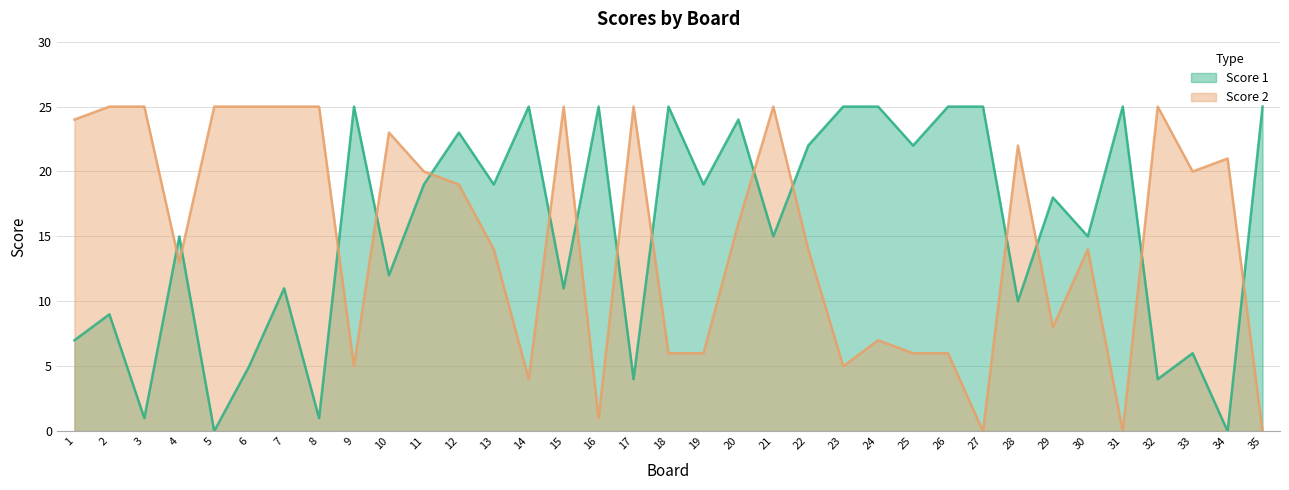

Between which two adjacent categories do Score 2 and Score 1 first intersect?

3 and 4